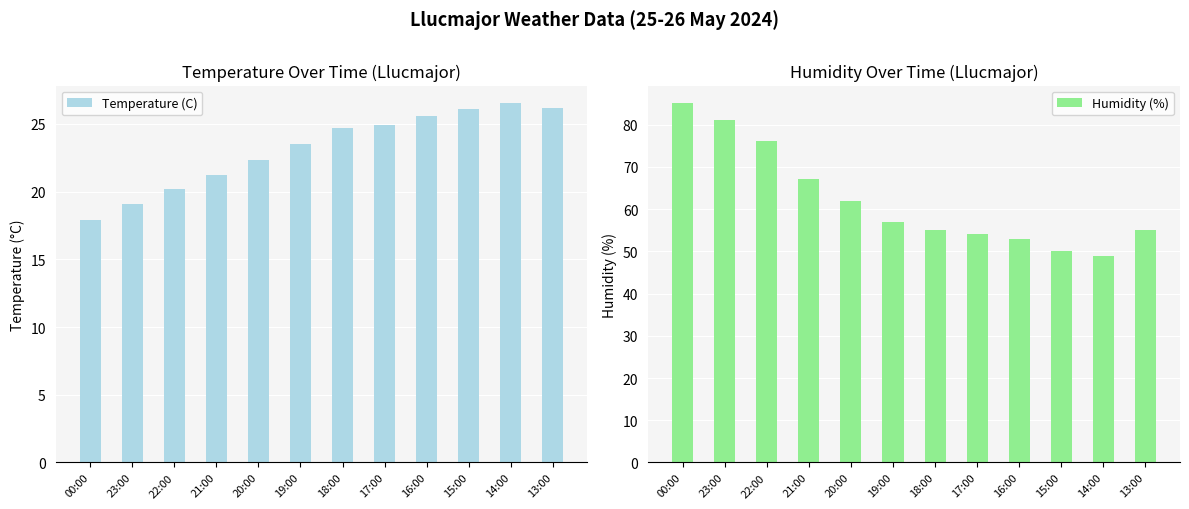

The value of Temperature (C) at 16:00 is 11.6. True or false?

False